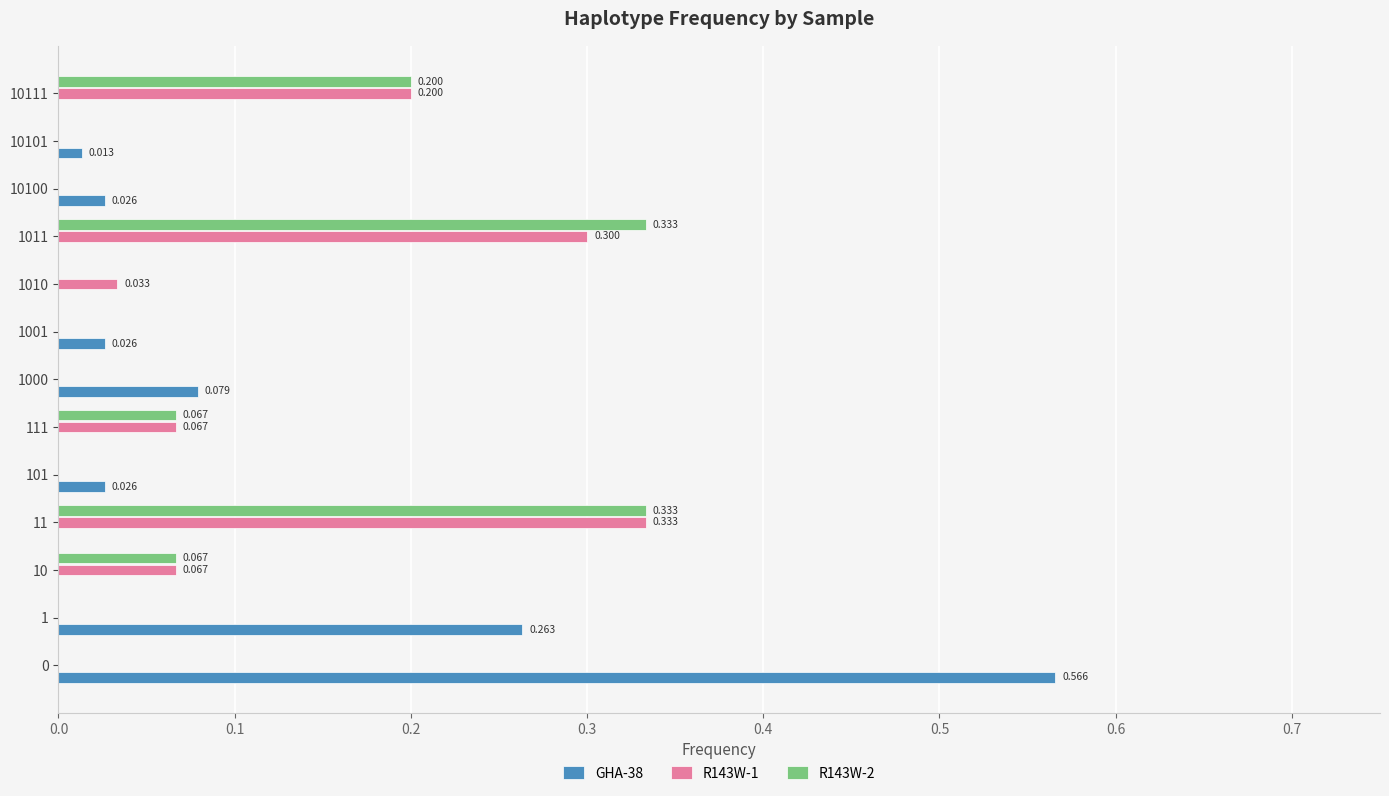

What is the average value of the R143W-1 series?

0.1